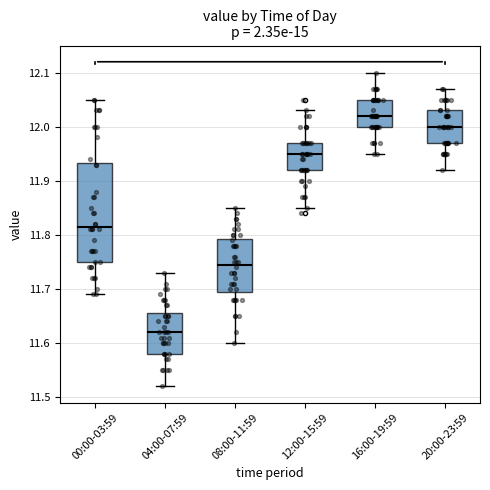

Where does the lower whisker of the box for 08:00-11:59 end on the y-axis? The values are not printed on the chart, so give them approximately, as read against the axis.

11.60